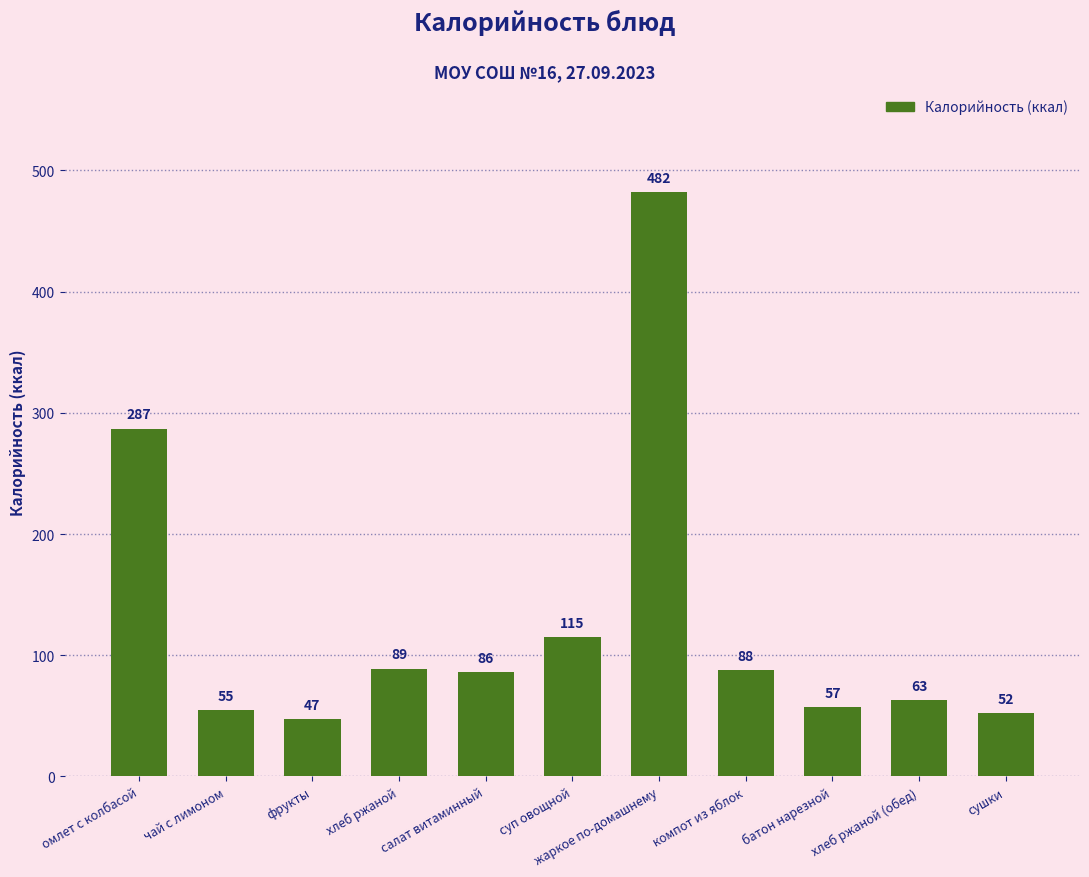

Reading left to right, what are all the values shown in this chart?

287	55	47	89	86	115	482	88	57	63	52